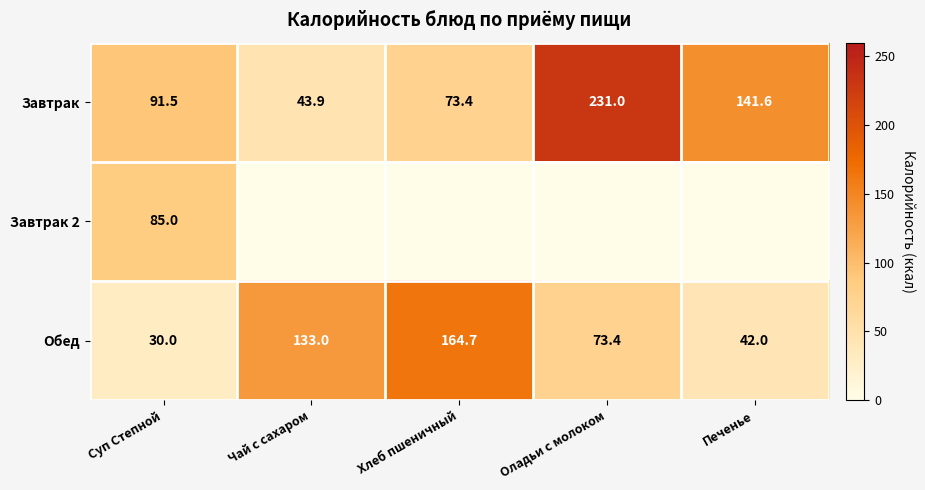

List the labels in order of Завтрак value, smallest first.

Чай с сахаром, Хлеб пшеничный, Суп Степной, Печенье, Оладьи с молоком